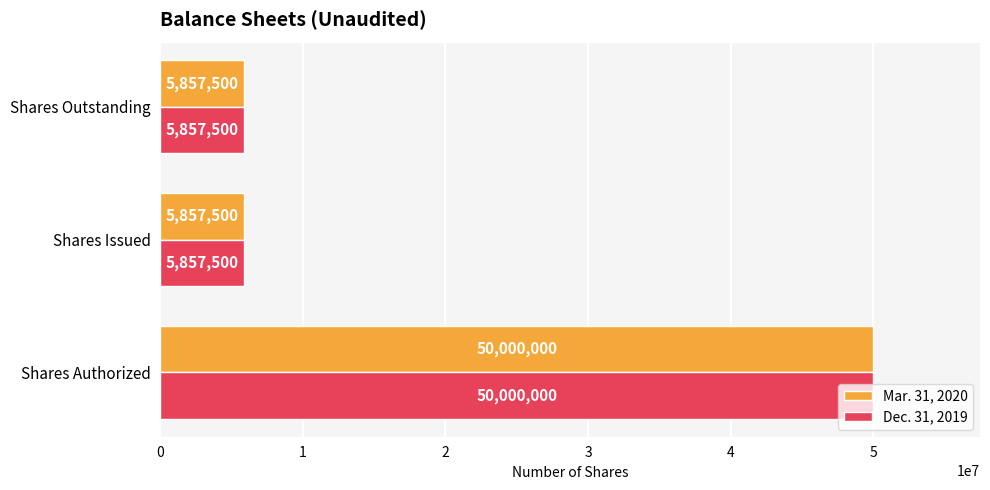

How many series are shown in this chart?

2